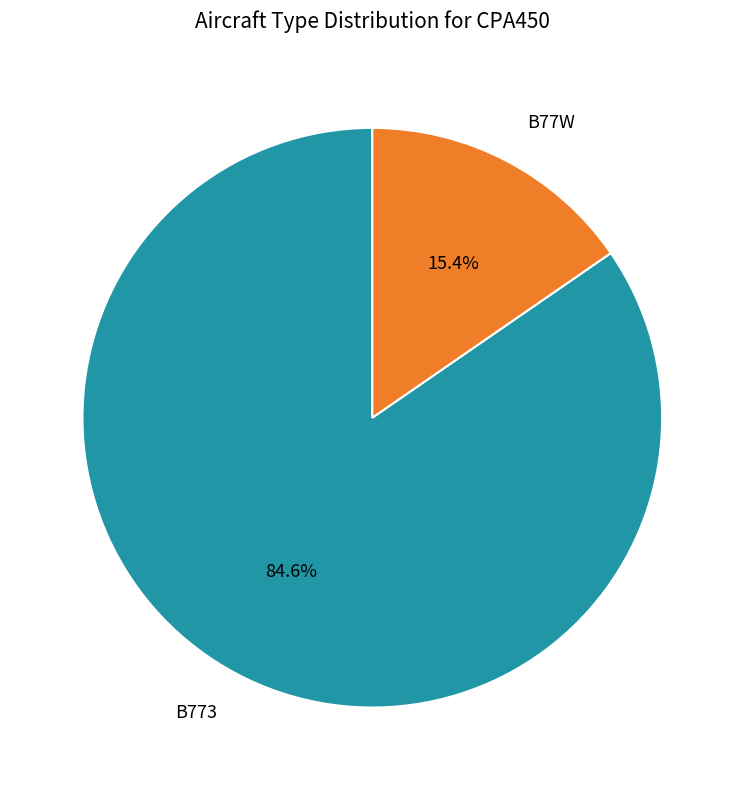

How many slices are in this pie chart?

2